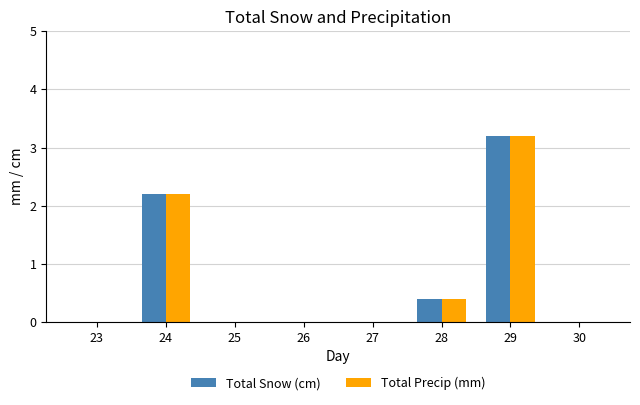

Which category has the highest value in the Total Precip (mm) series?

29